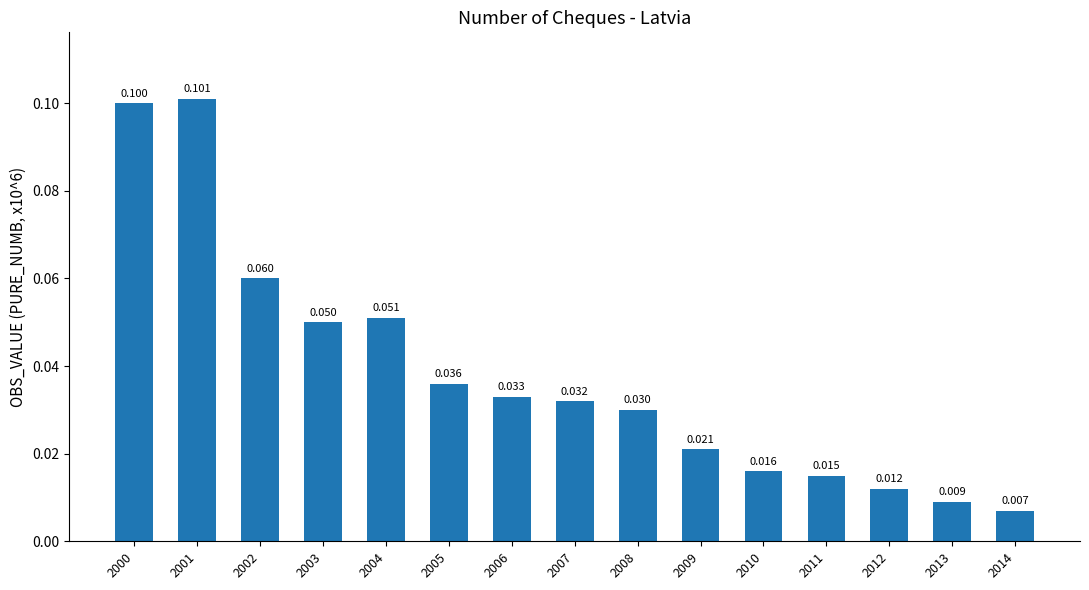

The chart shows a value of 0.1 at 2002. True or false?

True